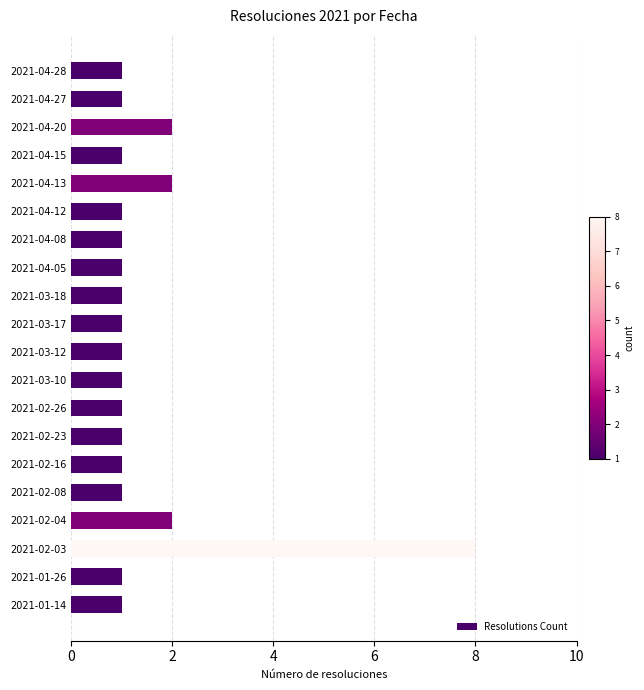

Reading bottom to top, extract all data points from this chart.

1	1	8	2	1	1	1	1	1	1	1	1	1	1	1	2	1	2	1	1